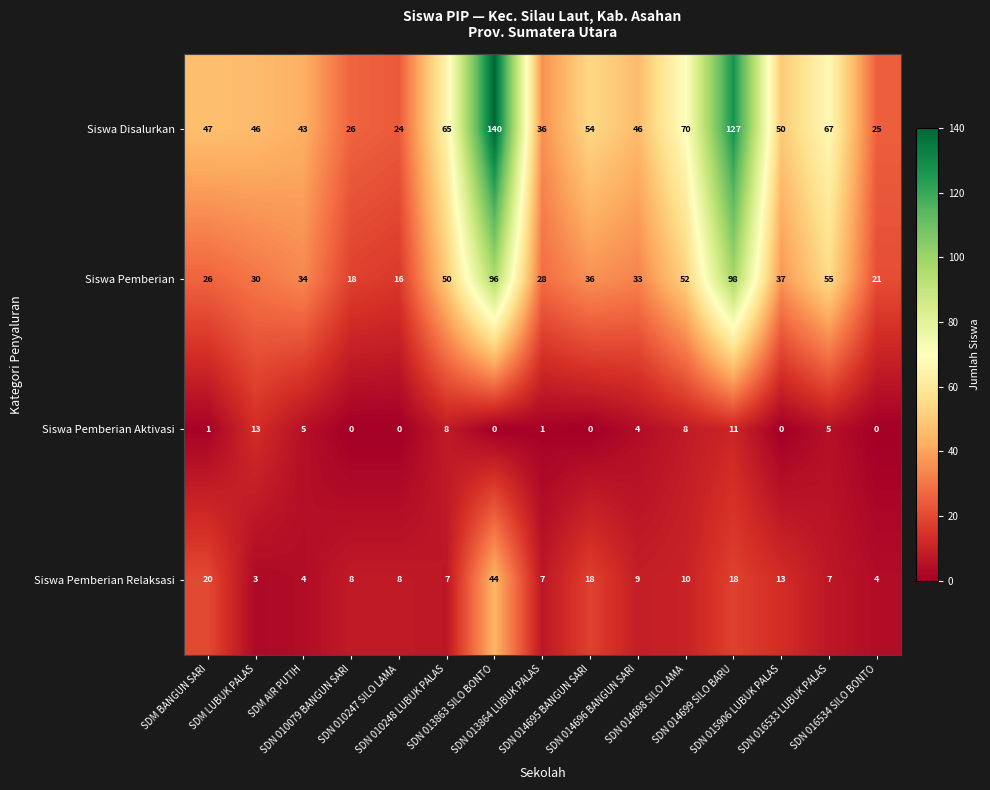

What is the minimum value for Siswa Disalurkan?

24